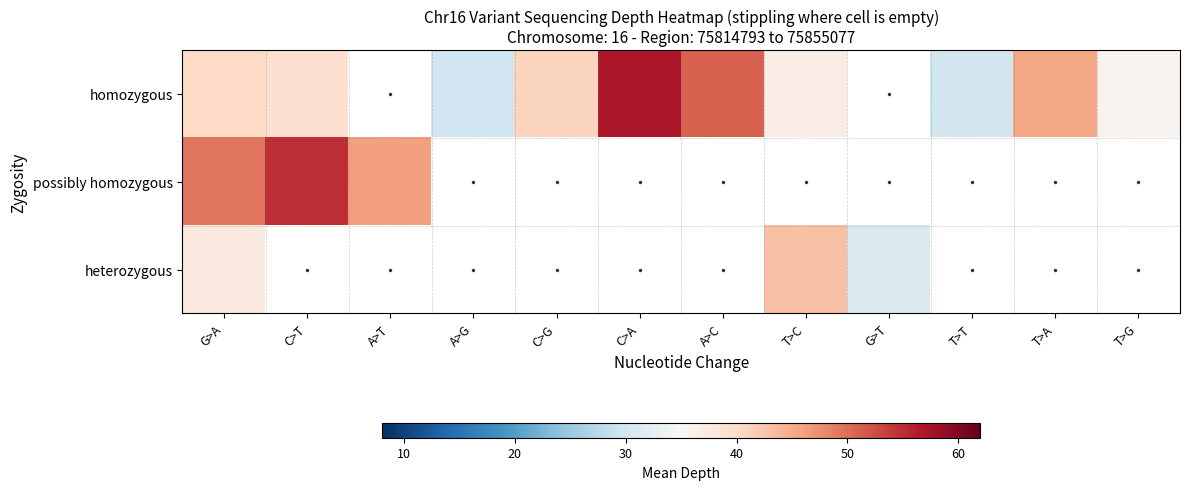

At how many categories does at least one series exceed 48?

4